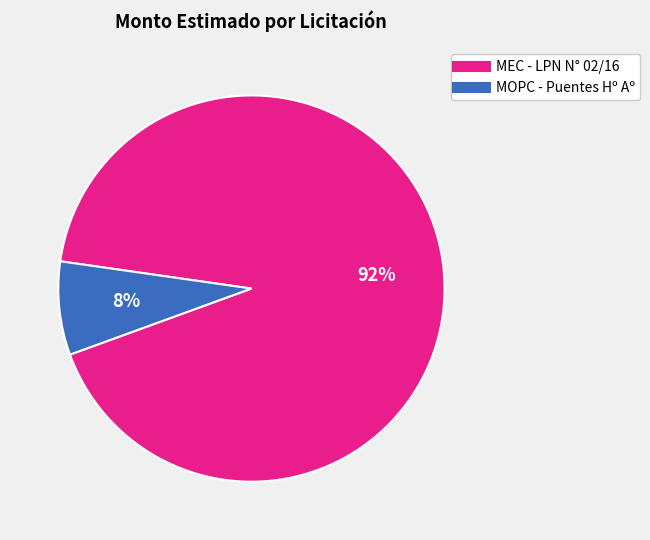

True or false: MOPC - Puentes Hº Aº accounts for 1% of the total.

False